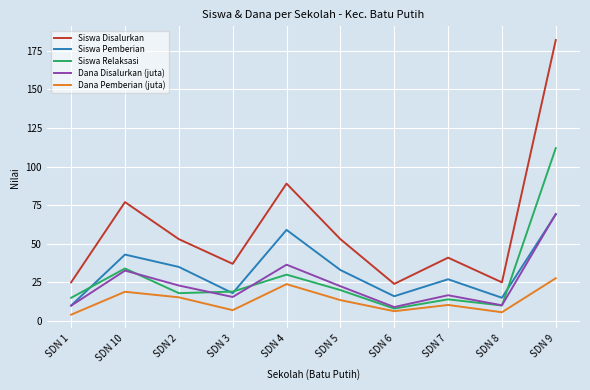

Which series has the largest total across all categories?

Siswa Disalurkan